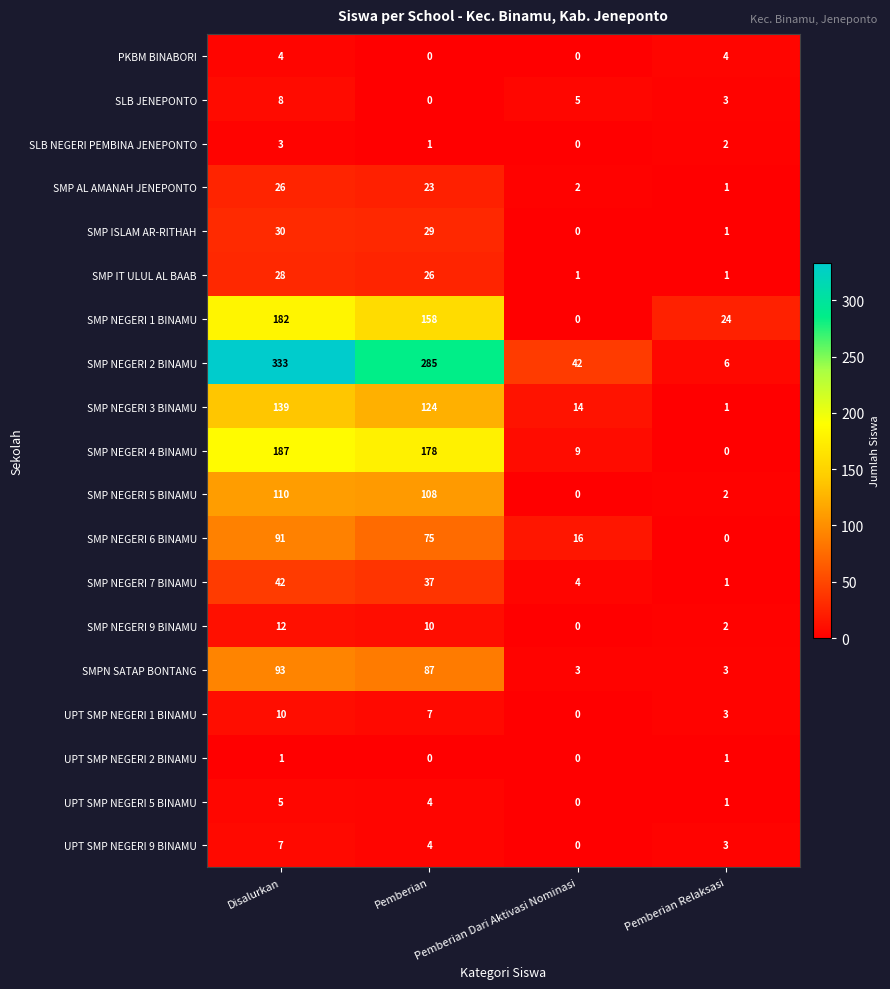

Which series has the largest total across all categories?

SMP NEGERI 2 BINAMU